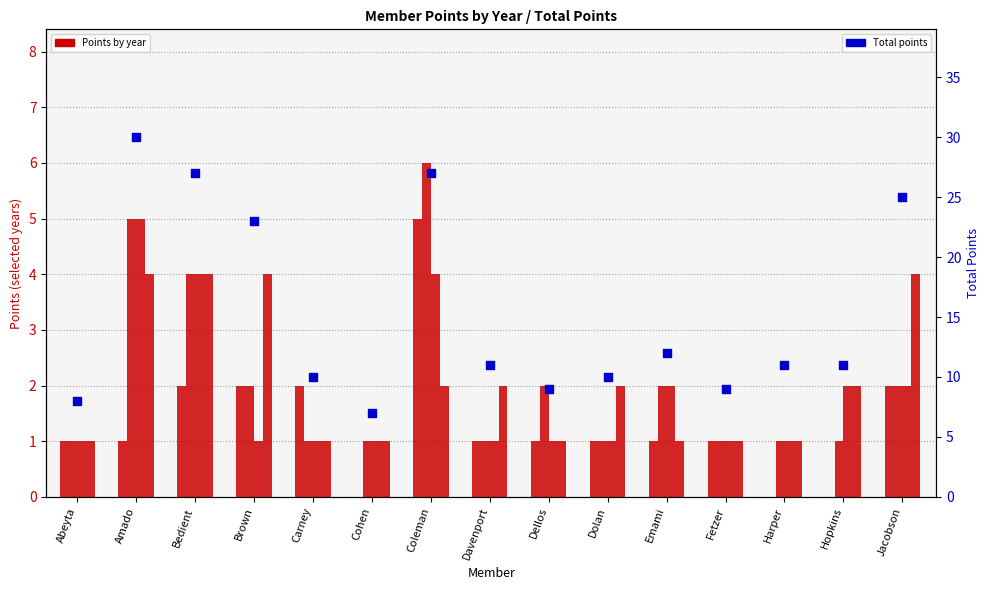

What is the change in value from Bedient to Carney?

-17